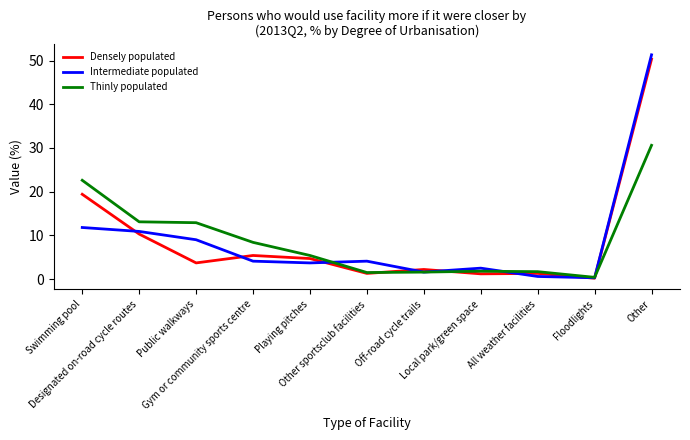

What is the greatest value displayed?

51.3